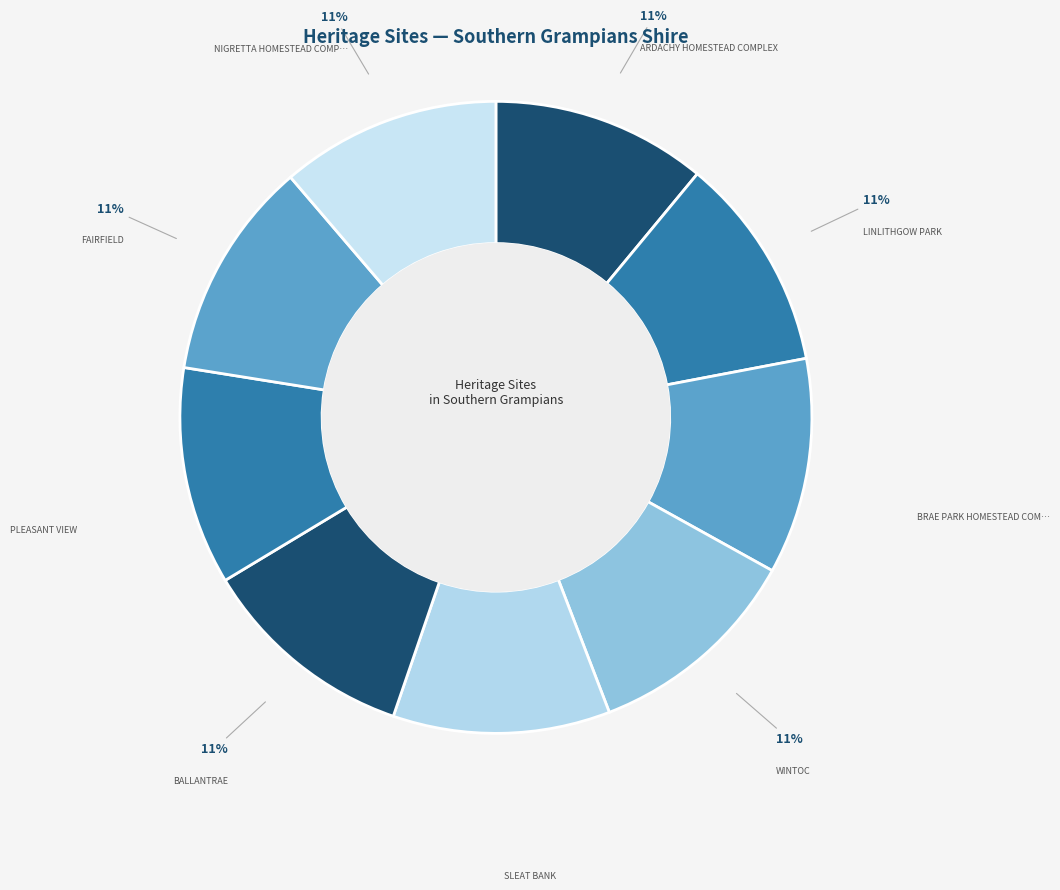

Rank the categories by value from highest to lowest.

NIGRETTA HOMESTEAD COMPLEX, FAIRFIELD, PLEASANT VIEW, BALLANTRAE, SLEAT BANK, WINTOC, BRAE PARK HOMESTEAD COMPLEX, LINLITHGOW PARK, ARDACHY HOMESTEAD COMPLEX